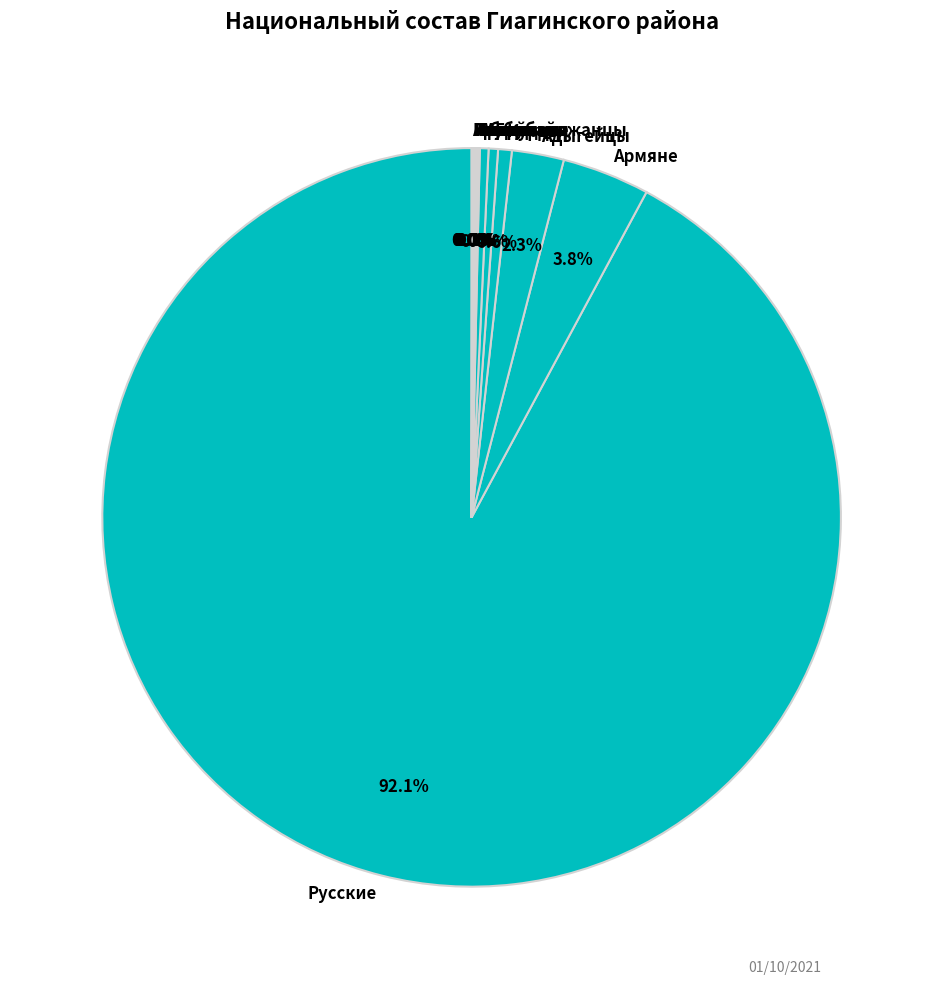

Is there a majority slice in this chart?

Yes